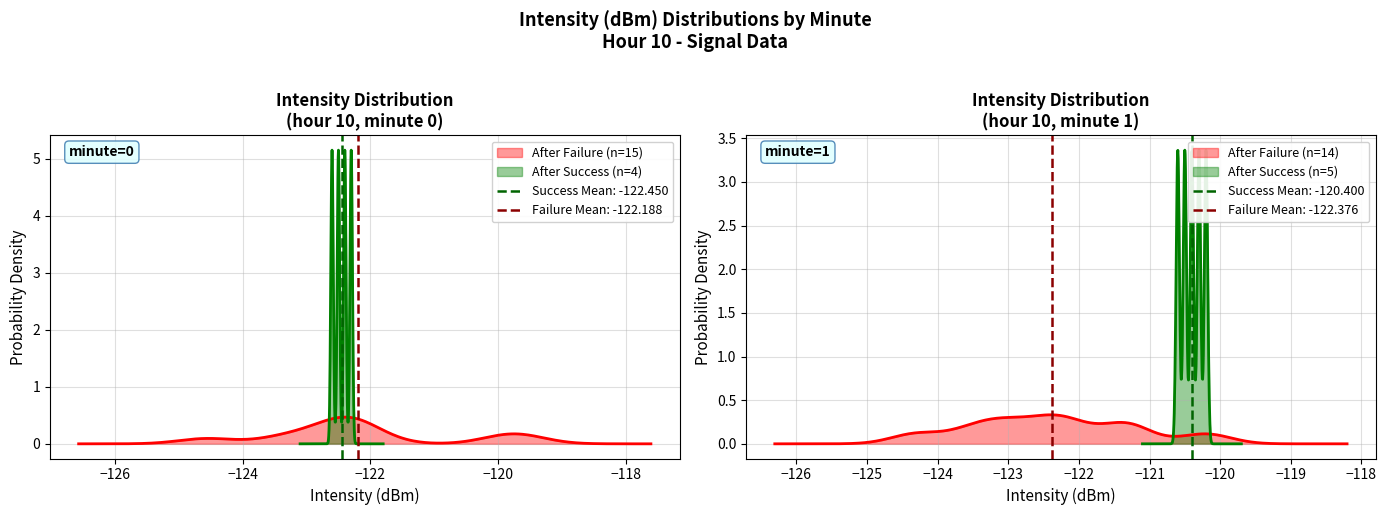

What is the value of the intensity_minute_1 point at the 13th from the left?

-122.1